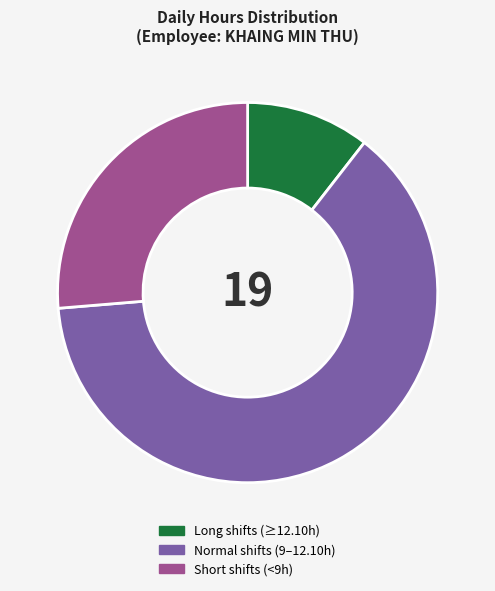

Which category has the biggest portion of the pie?

Normal shifts (9–12.10h)